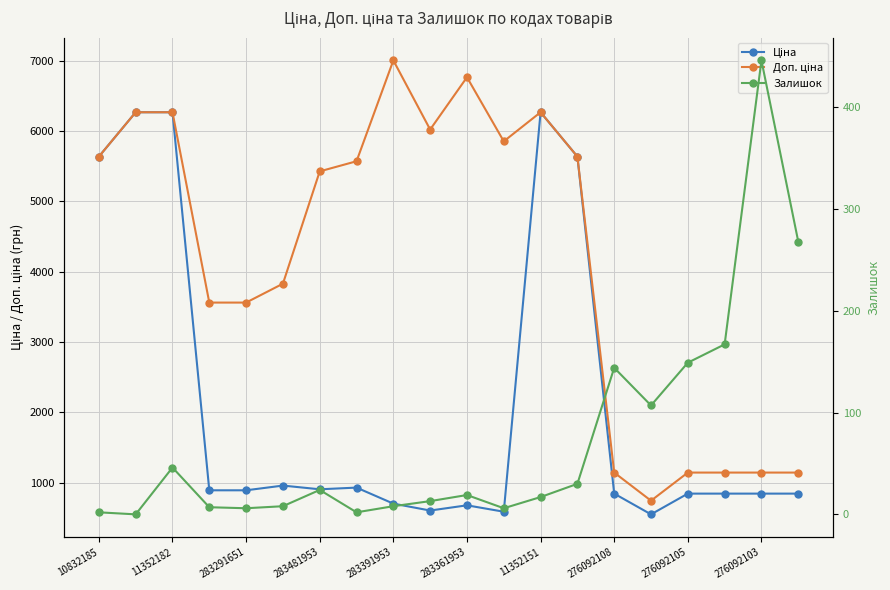

What is the difference between the Ціна values at 11352182 and 276092105?

5566.3